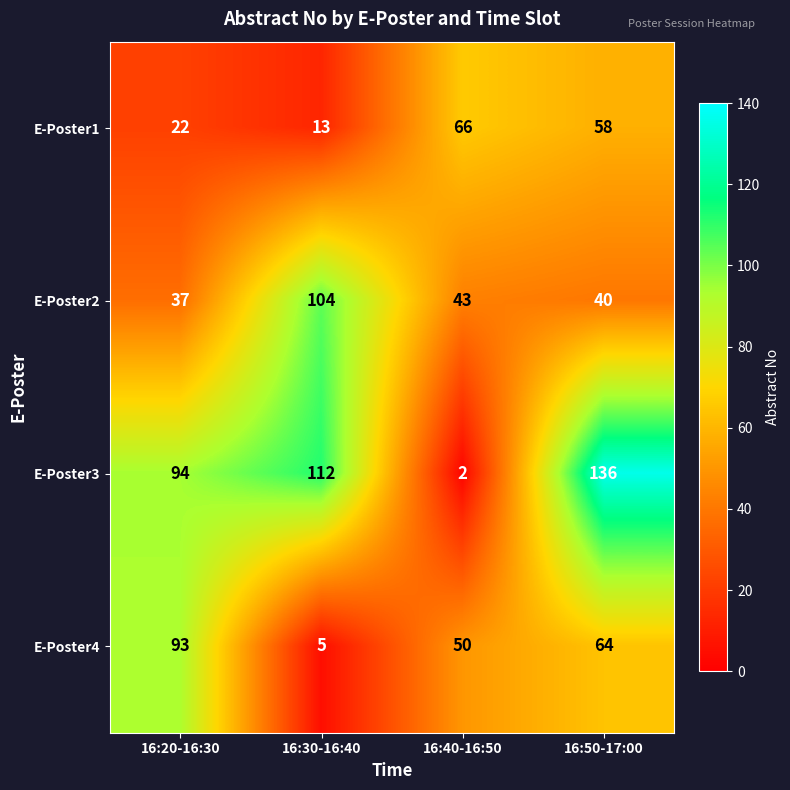

True or false: E-Poster4 has a value of 61 at 16:20-16:30.

False